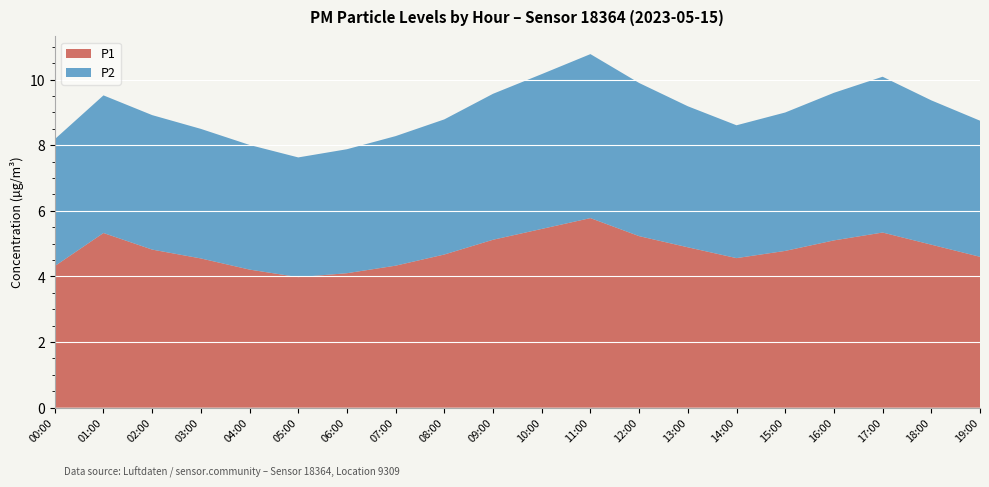

Which category has the highest value in the P1 series?

11:00